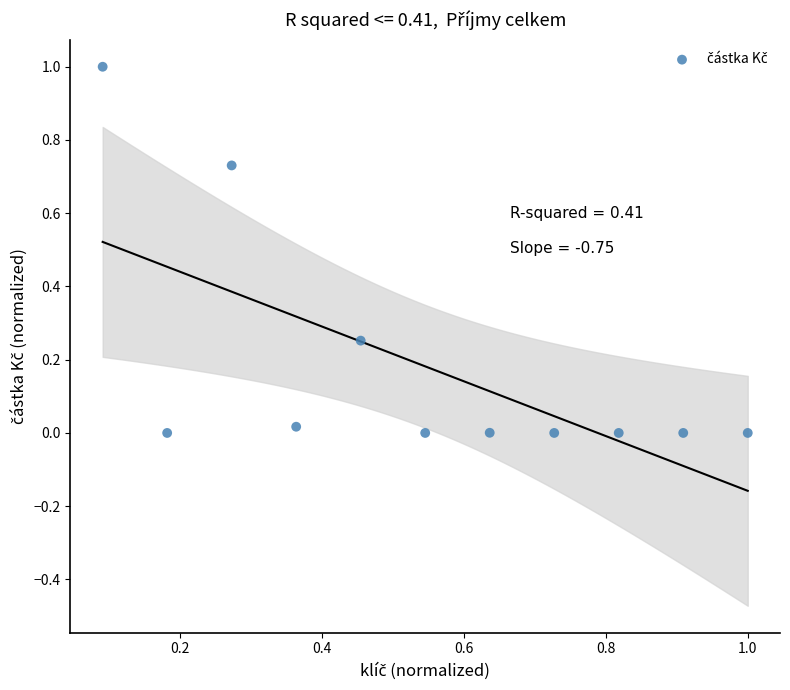

What is the range of X values (max minus min)?

0.9